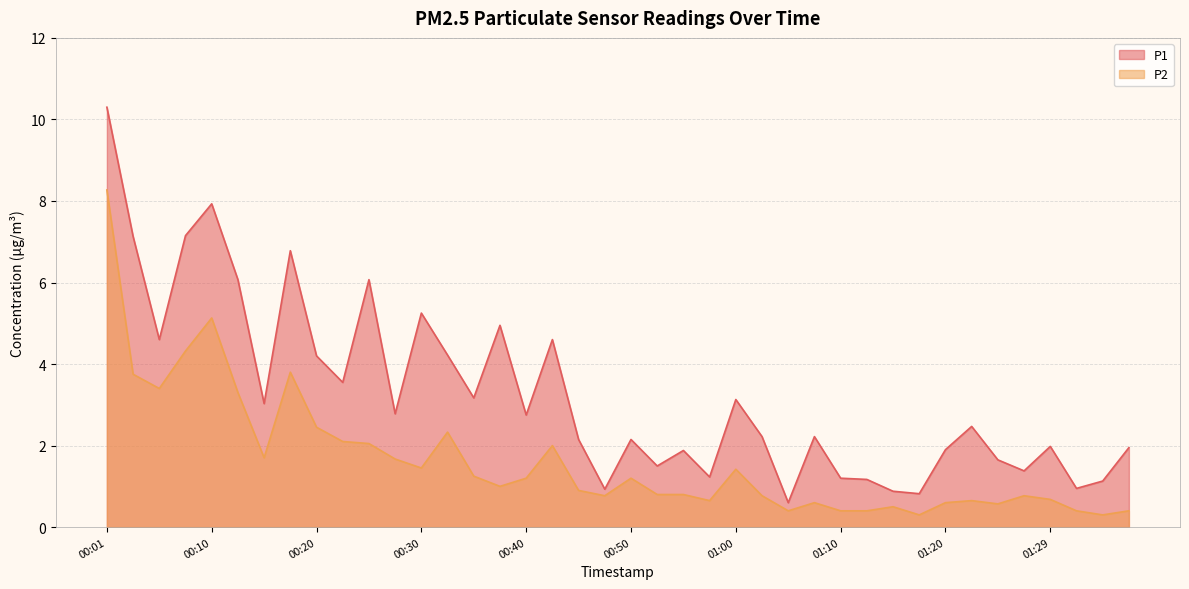

At which label does P1 reach its peak?

00:01